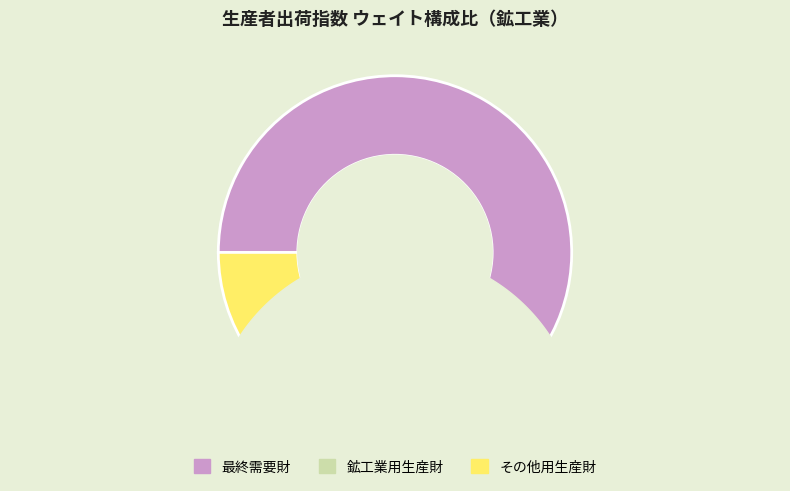

Is there any slice that represents more than half of the pie?

Yes